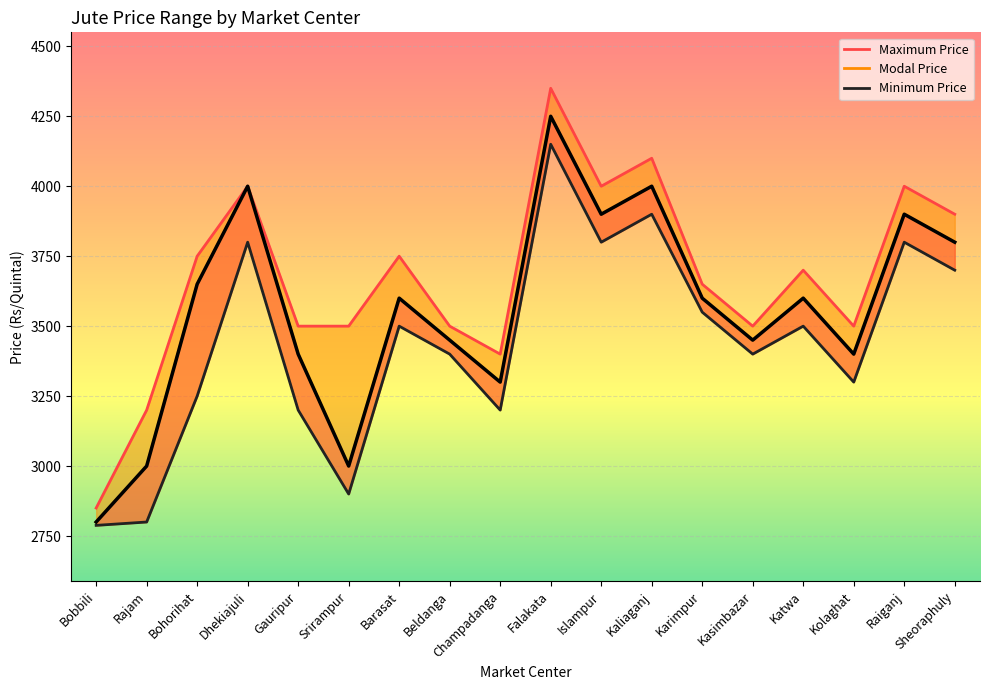

The value of Minimum Price line at Falakata is 2196. True or false?

False